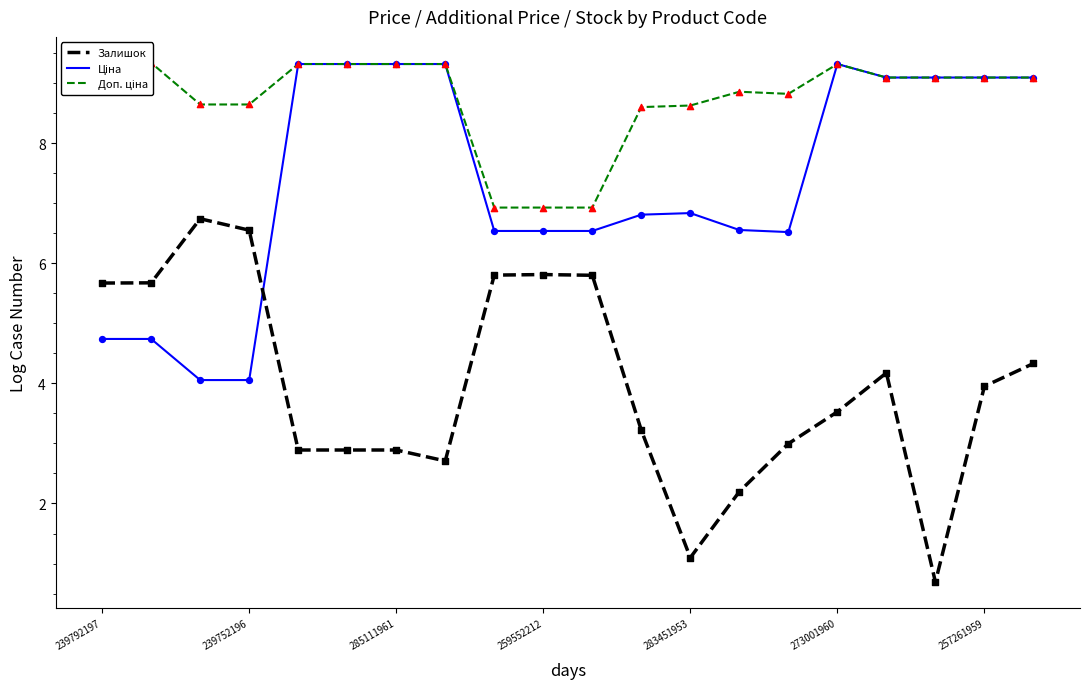

What are all the series names shown in the legend?

Залишок, Ціна, Доп. ціна